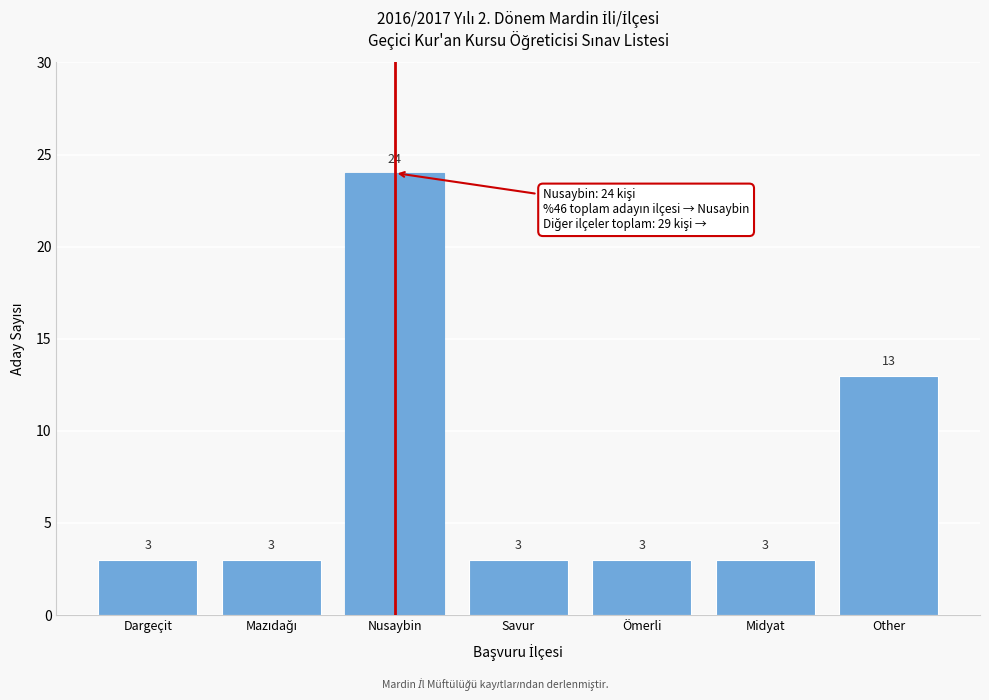

Reading right to left, extract all data points from this chart.

13	3	3	3	24	3	3